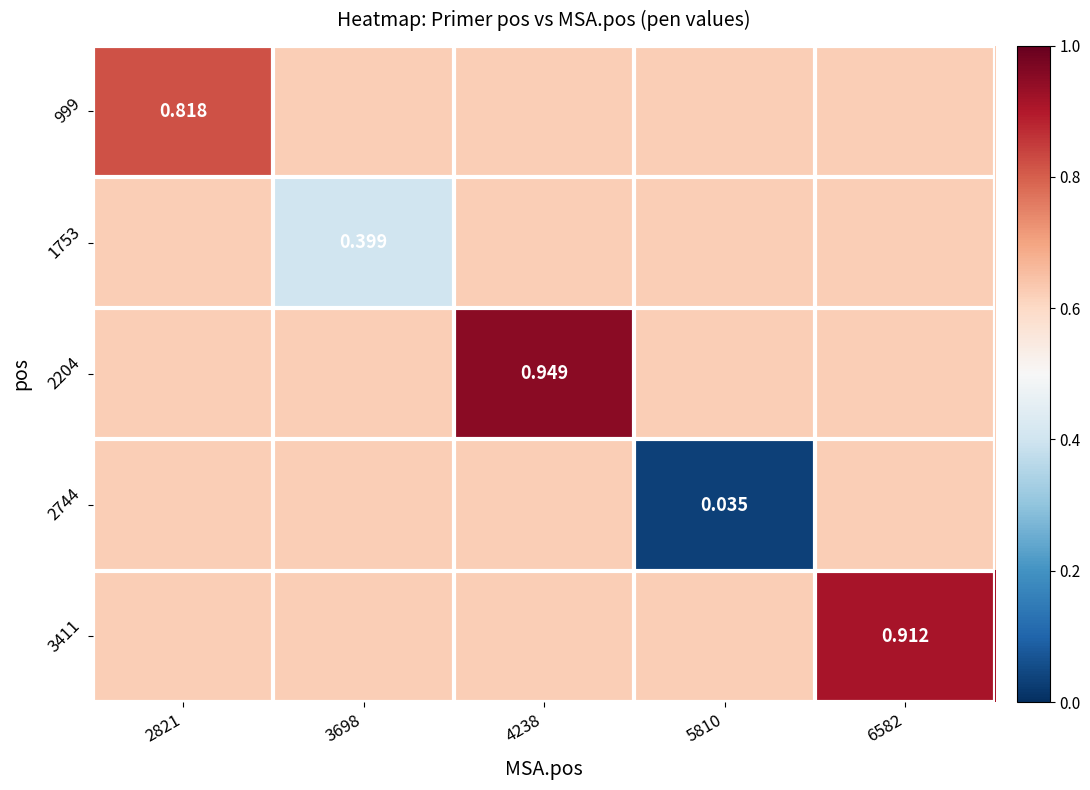

Rank the categories by 2744 value from lowest to highest.

5810, 2821, 3698, 4238, 6582